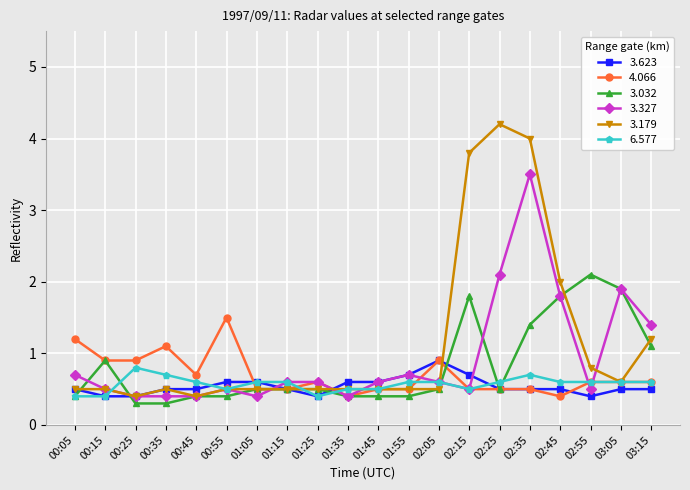

True or false: 3.623 has more than 0 interior local peaks.

True